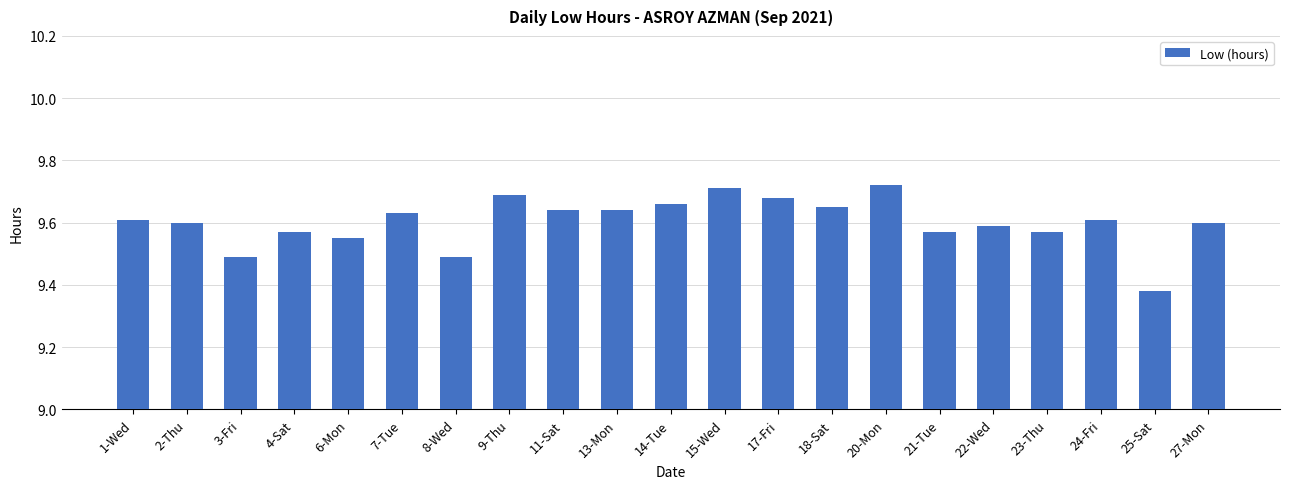

Approximately how many times larger is the value at 18-Sat compared to 6-Mon?

1.0